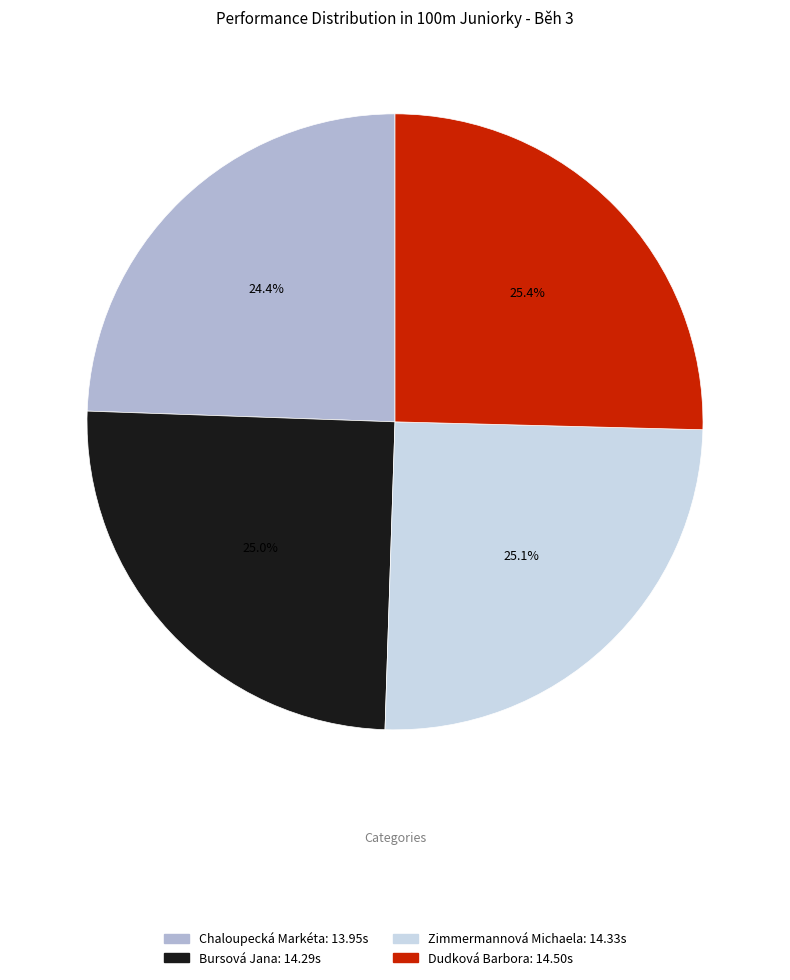

To the nearest percent, what is the average slice percentage?

25%